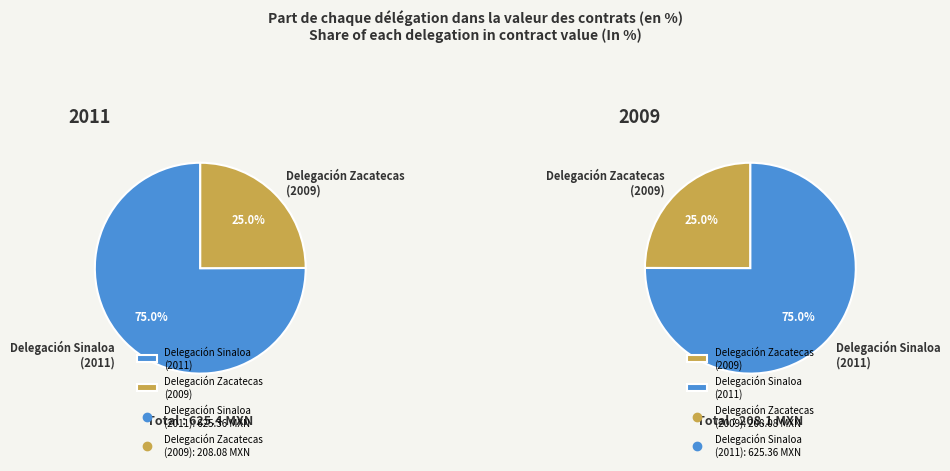

What is the change in value from Delegación Sinaloa (2011) to Delegación Zacatecas (2009)?

-417.3